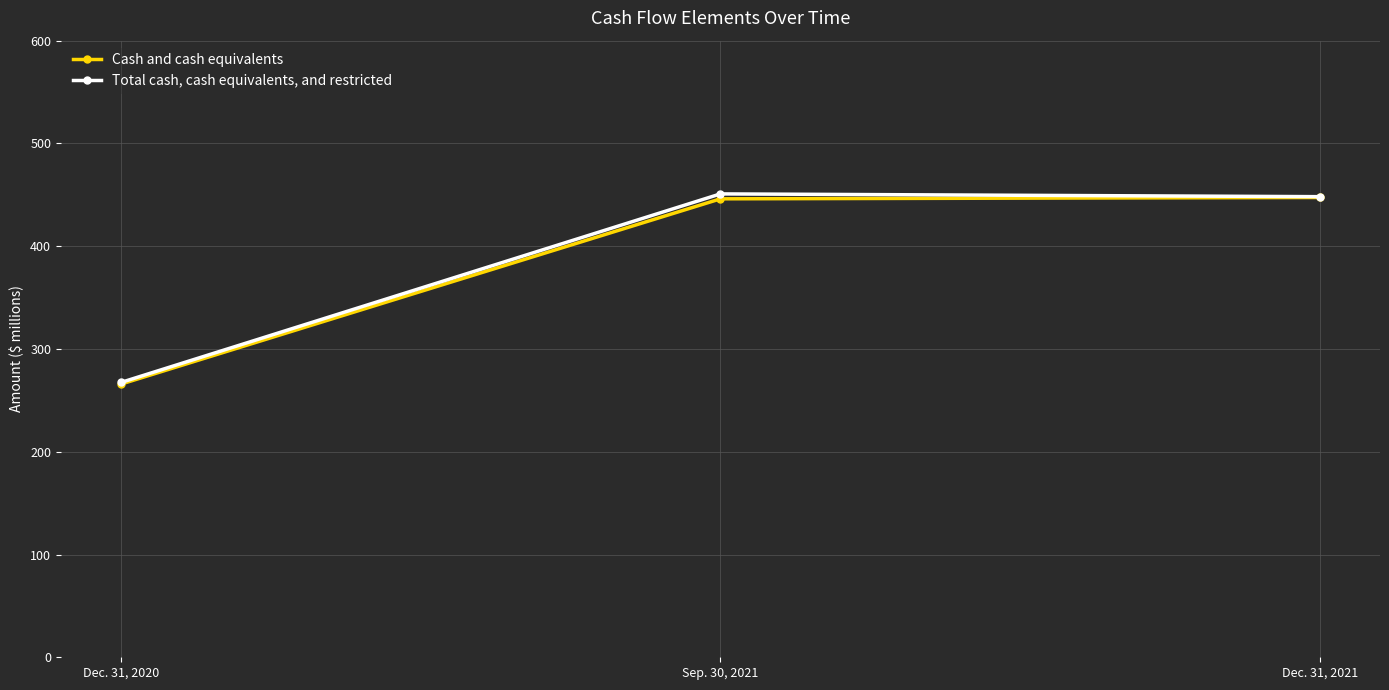

What is the lowest value of the Cash and cash equivalents series?

265.8